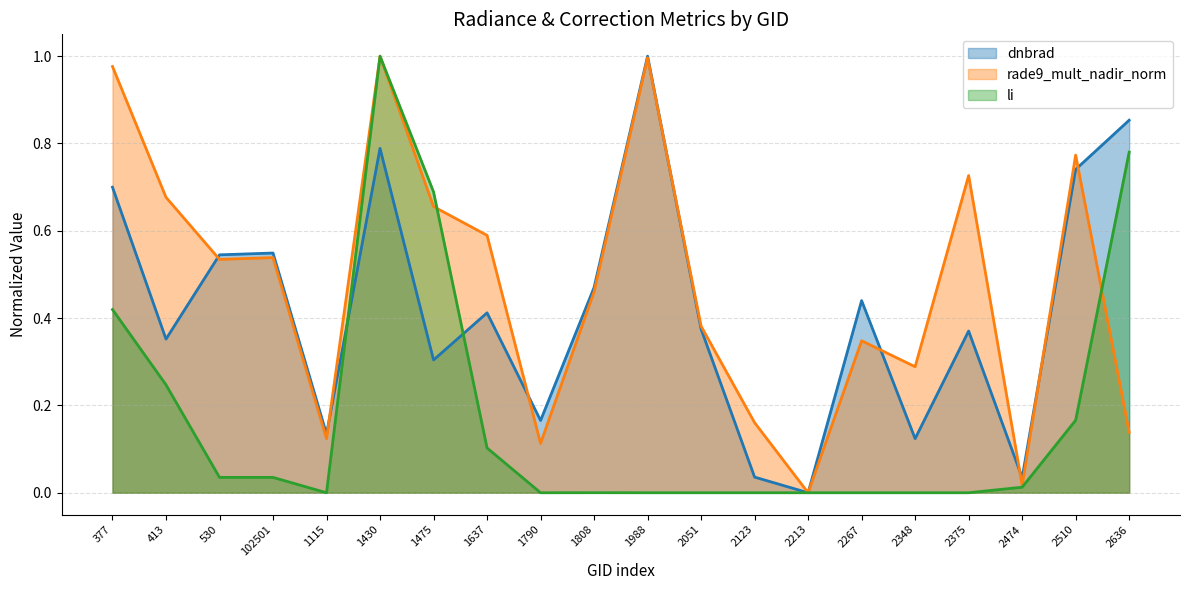

Reading right to left, transcribe all the data shown in this chart.

dnbrad: 0.9	0.7	0.0	0.4	0.1	0.4	0.0	0.0	0.4	1.0	0.5	0.2	0.4	0.3	0.8	0.1	0.5	0.5	0.4	0.7
rade9_mult_nadir_norm: 0.1	0.8	0.0	0.7	0.3	0.3	0.0	0.2	0.4	1.0	0.5	0.1	0.6	0.7	1.0	0.1	0.5	0.5	0.7	1.0
li: 0.8	0.2	0.0	0.0	0.0	0.0	0.0	0.0	0.0	0.0	0.0	0.0	0.1	0.7	1.0	0.0	0.0	0.0	0.2	0.4